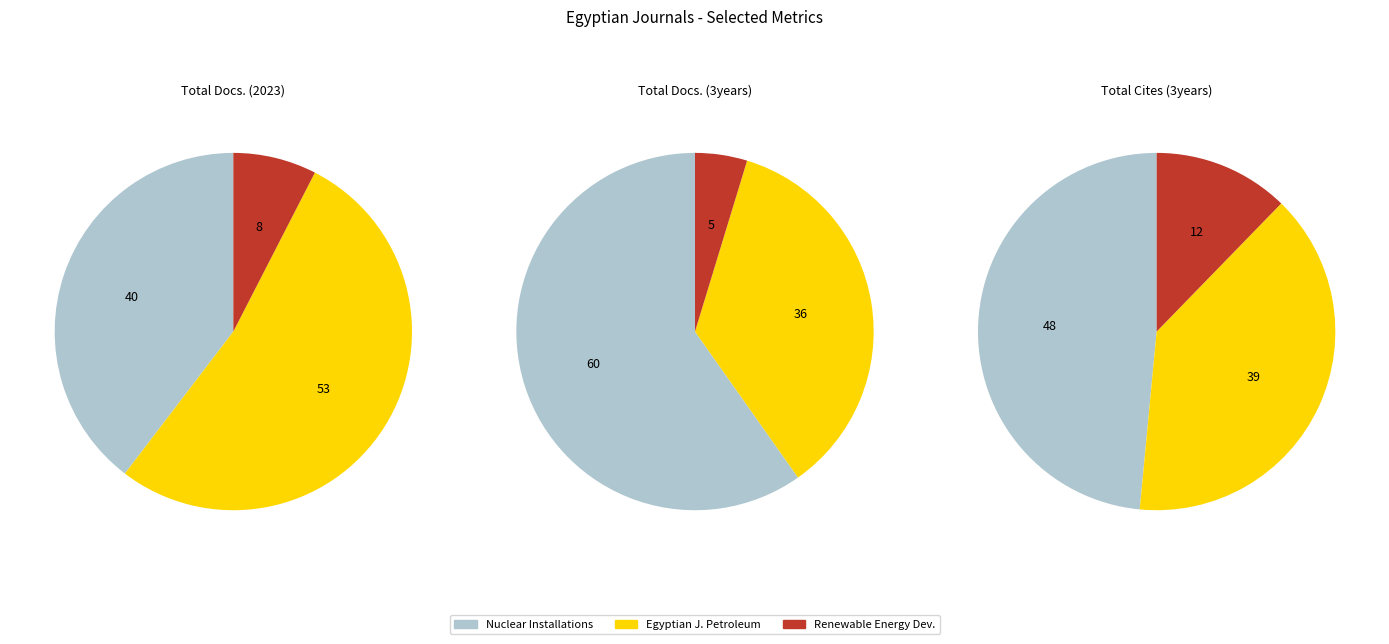

To the nearest percent, what percentage of the pie is Science and Technology of Nuclear Installations?

60%